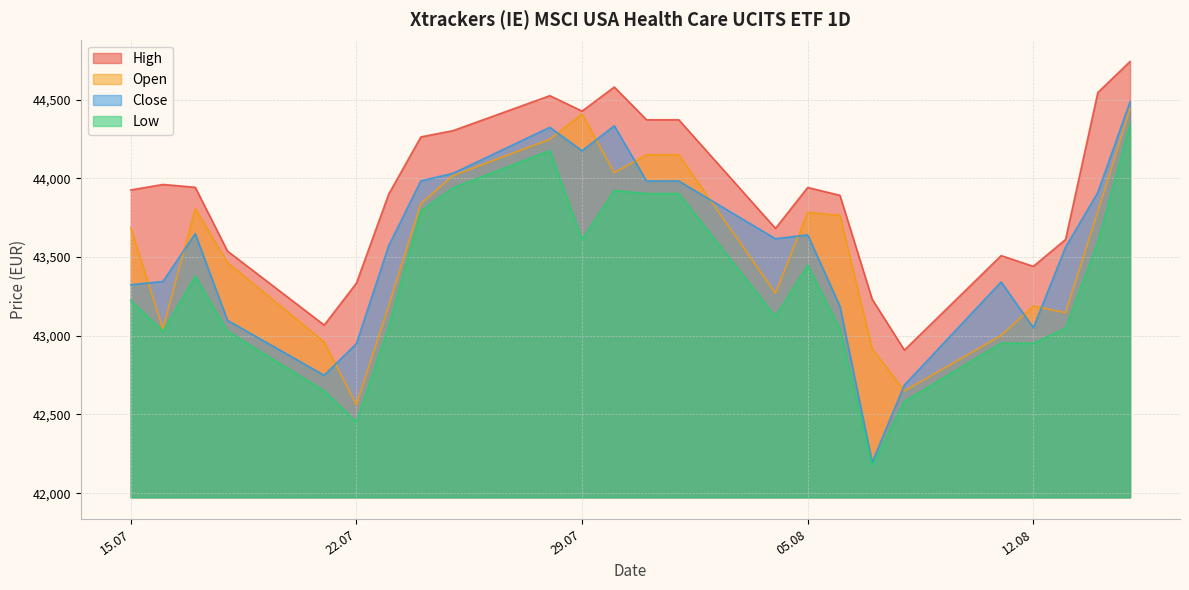

True or false: Open and High intersect in this chart.

False